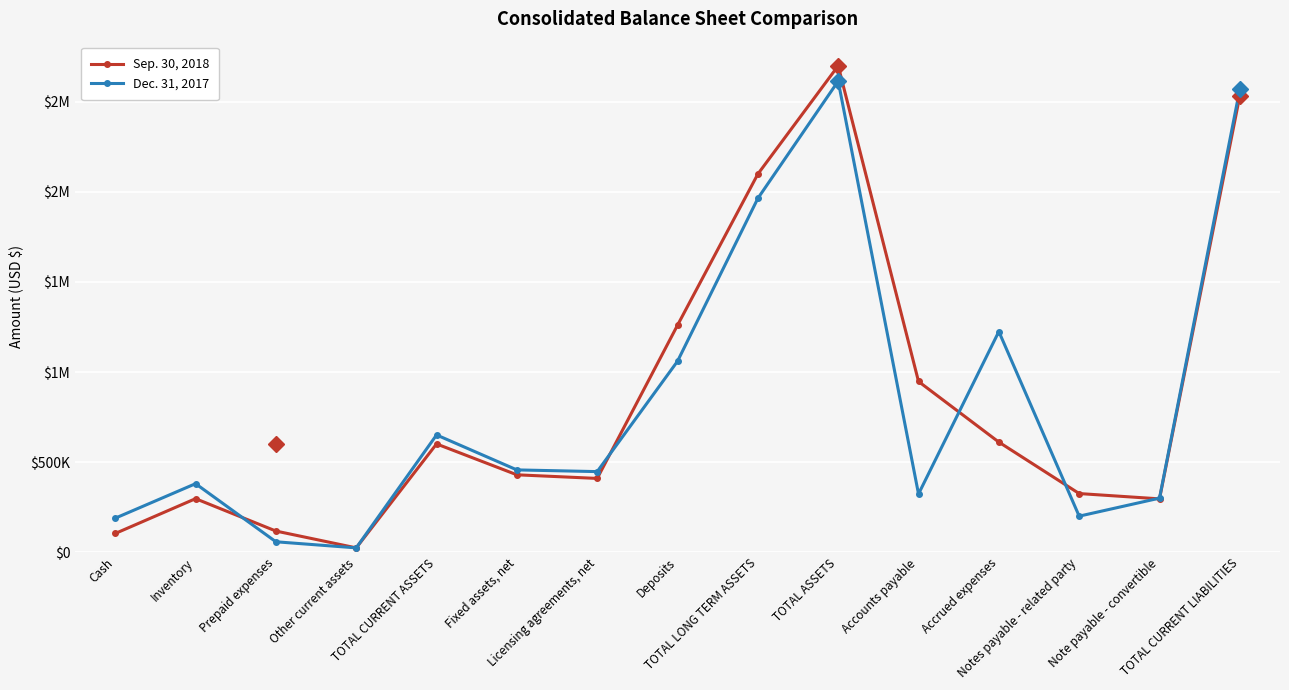

Reading left to right, extract all data points from this chart.

Sep. 30, 2018: 103828	297078	117344	24000	600888	429502	409452	1260000	2098954	2699842	947433	611020	325425	296000	2533730
Dec. 31, 2017: 188738	380265	57793	24000	650796	456709	447260	1060000	1963969	2614765	323116	1224716	200000	300000	2570721